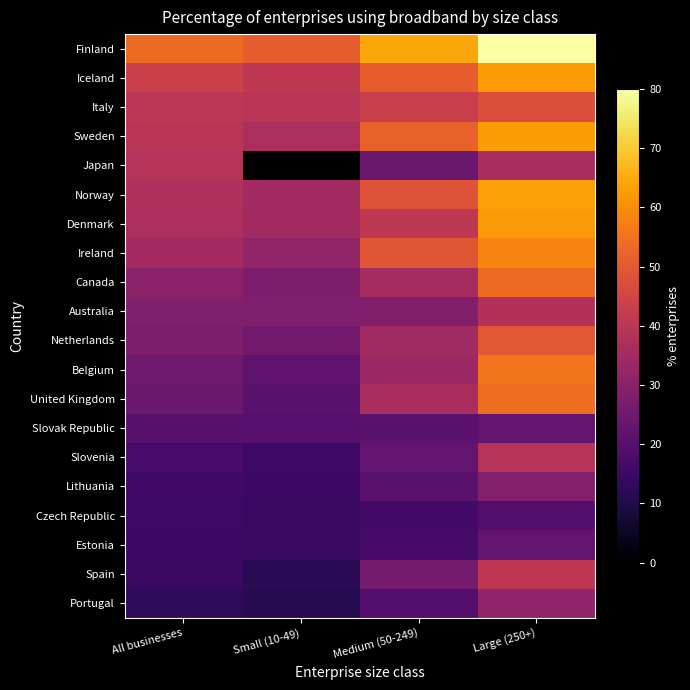

Rank the series by their maximum value, from highest to lowest.

Finland, Norway, Iceland, Sweden, Denmark, Ireland, Belgium, United Kingdom, Canada, Netherlands, Italy, Spain, Slovenia, Japan, Australia, Portugal, Lithuania, Estonia, Slovak Republic, Czech Republic